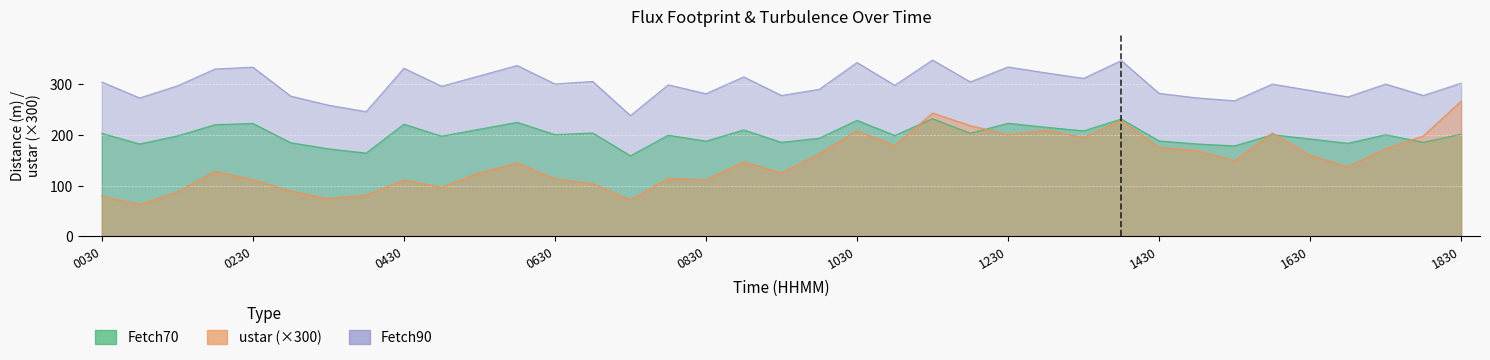

What is the sum of the Fetch90 values at 201301011200 and 201301010300?

387.3